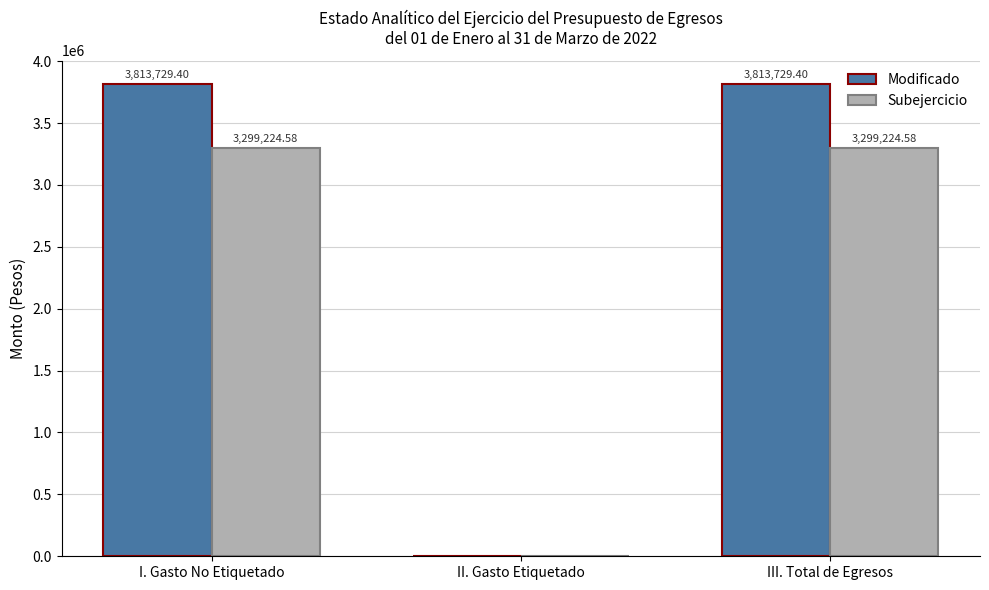

Reading right to left, transcribe all the data shown in this chart.

Modificado: III. Total de Egresos=3813729.4	II. Gasto Etiquetado=0.0	I. Gasto No Etiquetado=3813729.4
Subejercicio: III. Total de Egresos=3299224.6	II. Gasto Etiquetado=0.0	I. Gasto No Etiquetado=3299224.6